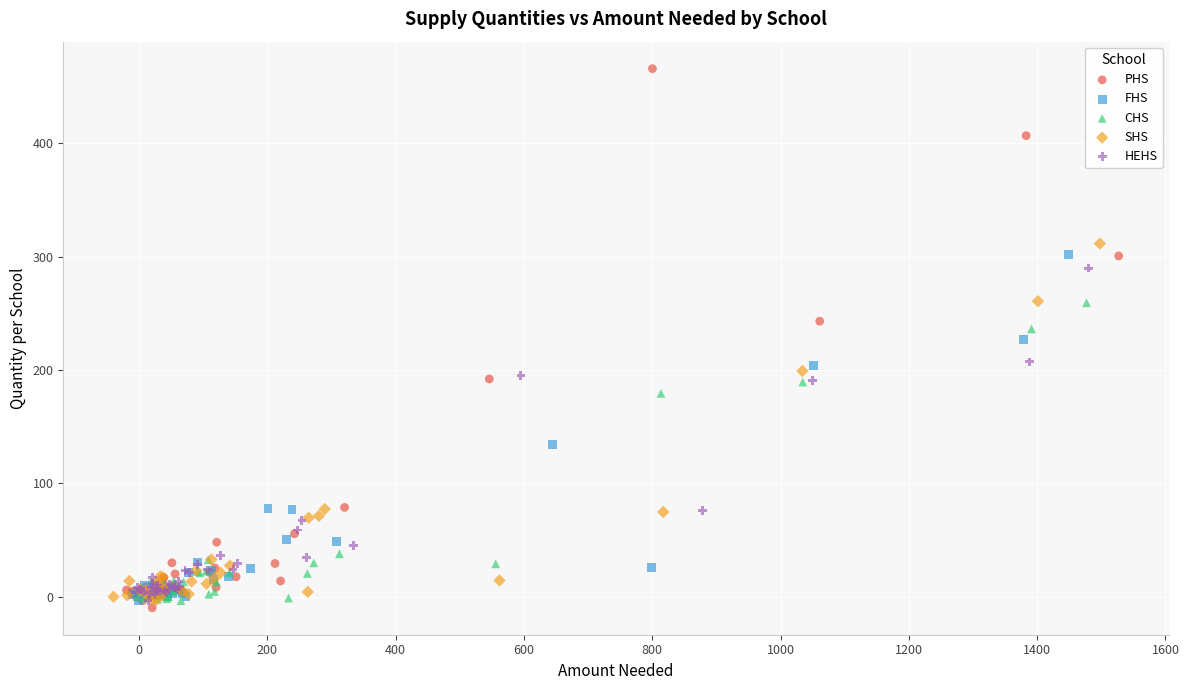

Which series has the largest Y range (max minus min)?

PHS